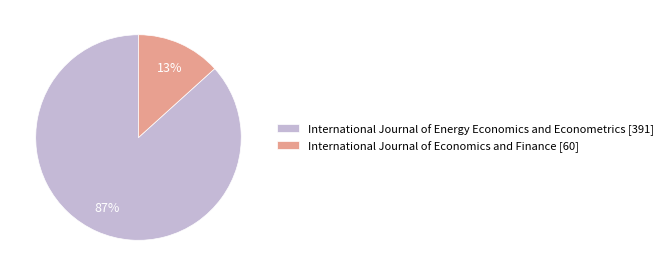

Which slice represents more than half of the pie?

International Journal of Energy Economics and Econometrics [391]